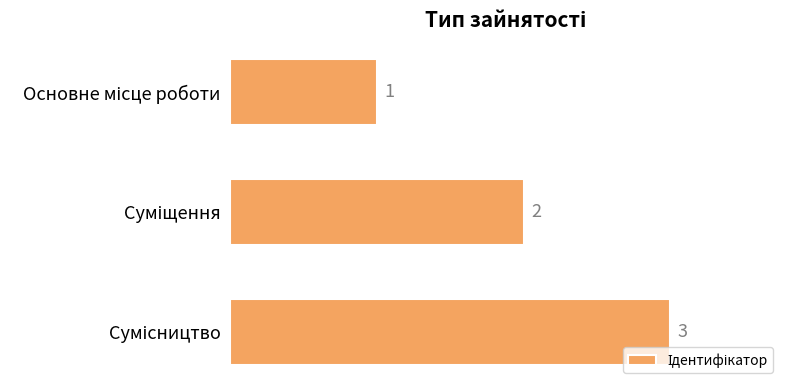

How many values are between 1 and 3?

3